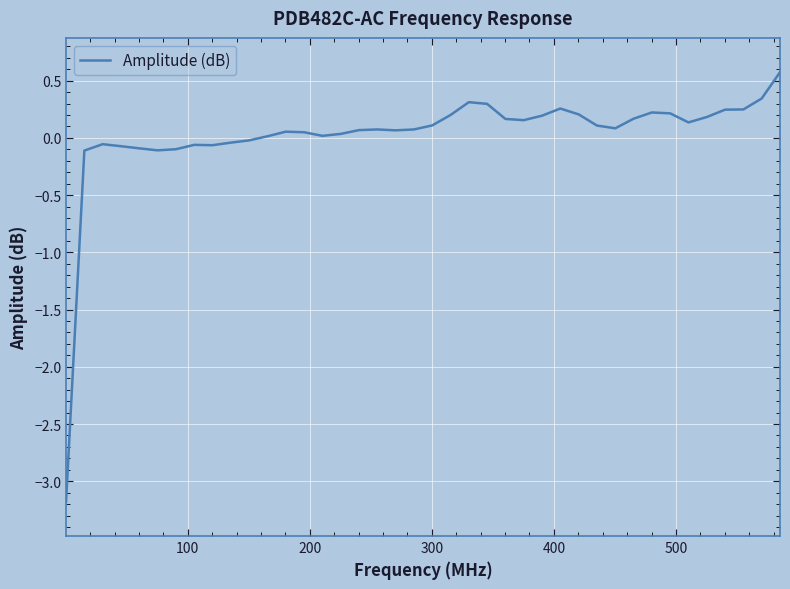

What is the minimum value shown in the chart?

-3.2